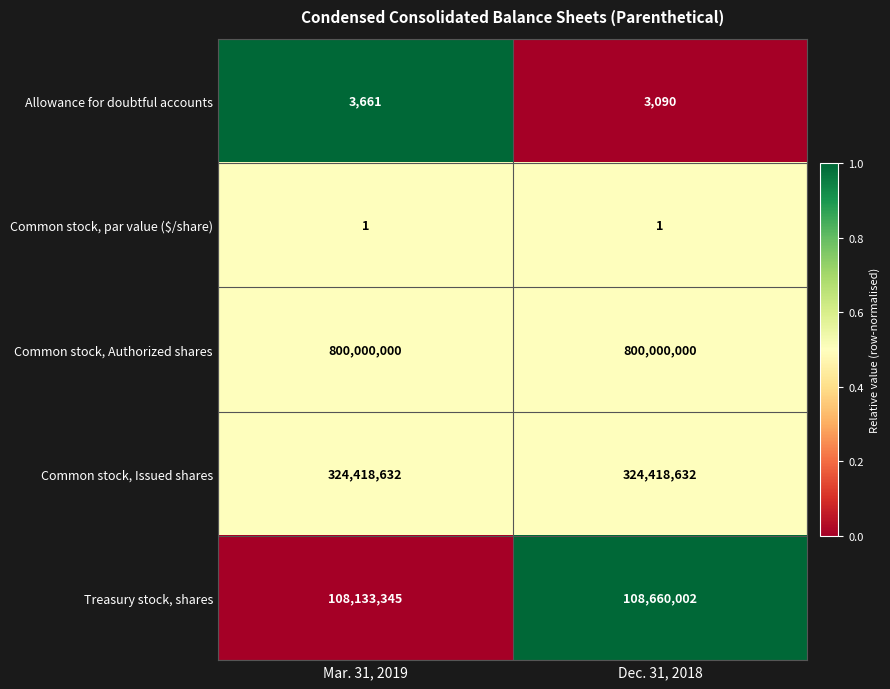

Rank the series at Mar. 31, 2019 from highest to lowest value.

Common stock, Authorized shares, Common stock, Issued shares, Treasury stock, shares, Allowance for doubtful accounts, Common stock, par value ($/share)